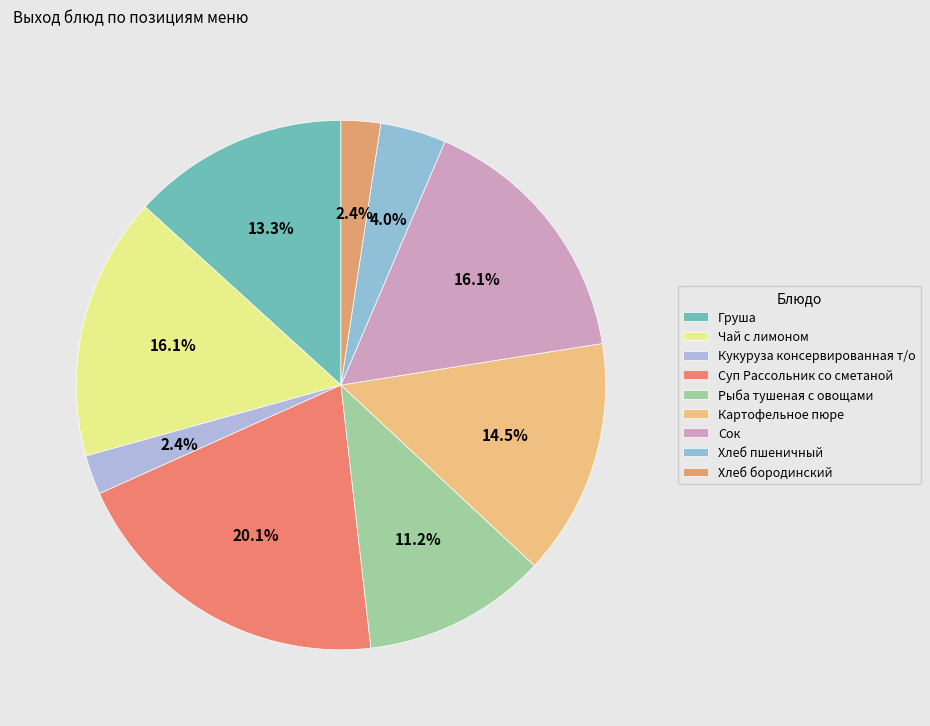

What percentage is the Чай с лимоном slice, to the nearest percent?

16%